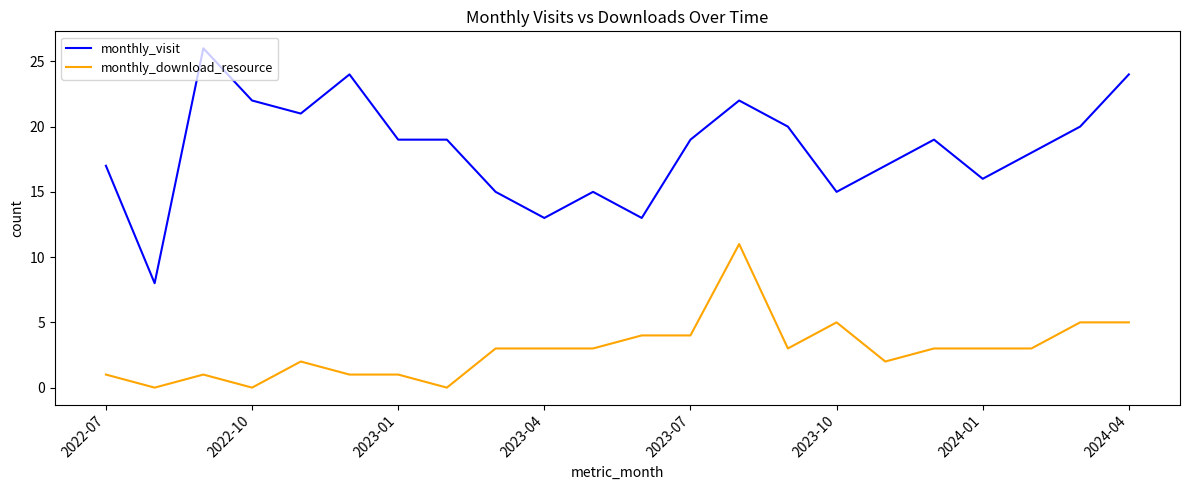

True or false: monthly_download_resource and monthly_visit intersect in this chart.

False